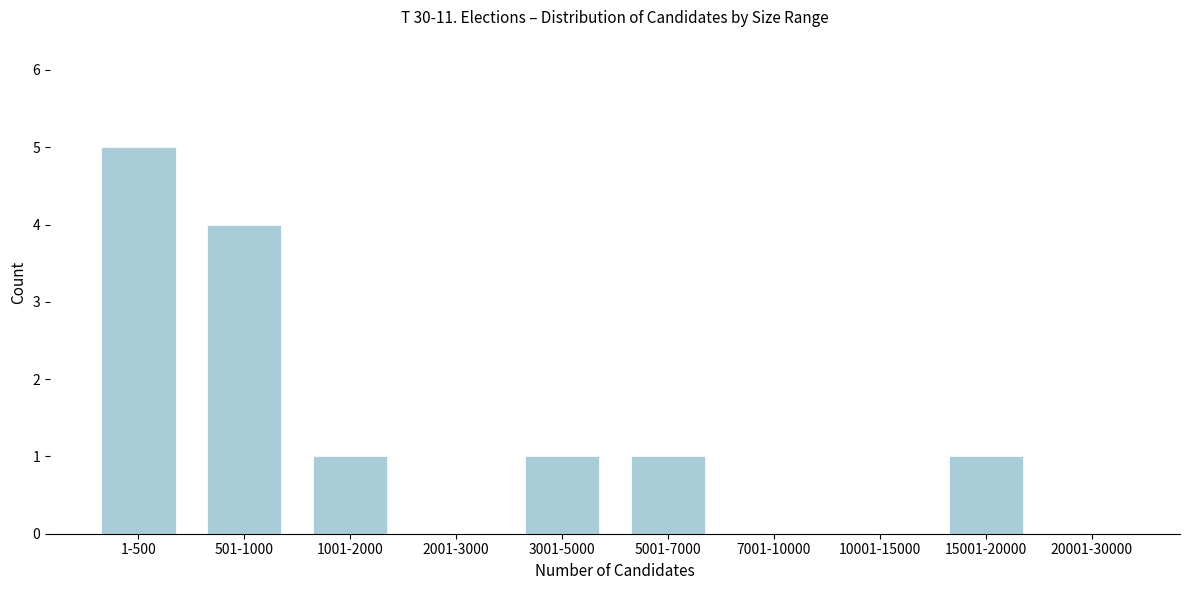

Reading right to left, transcribe all the data shown in this chart.

20001-30000=0	15001-20000=1	10001-15000=0	7001-10000=0	5001-7000=1	3001-5000=1	2001-3000=0	1001-2000=1	501-1000=4	1-500=5